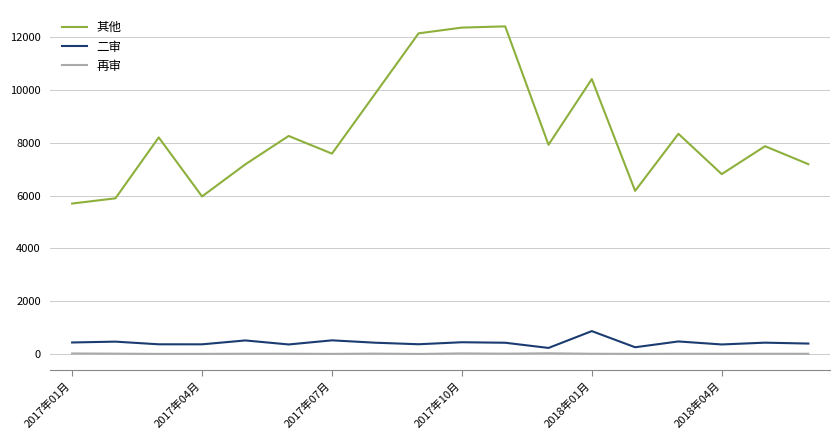

True or false: 再审 and 其他 cross at least once.

False